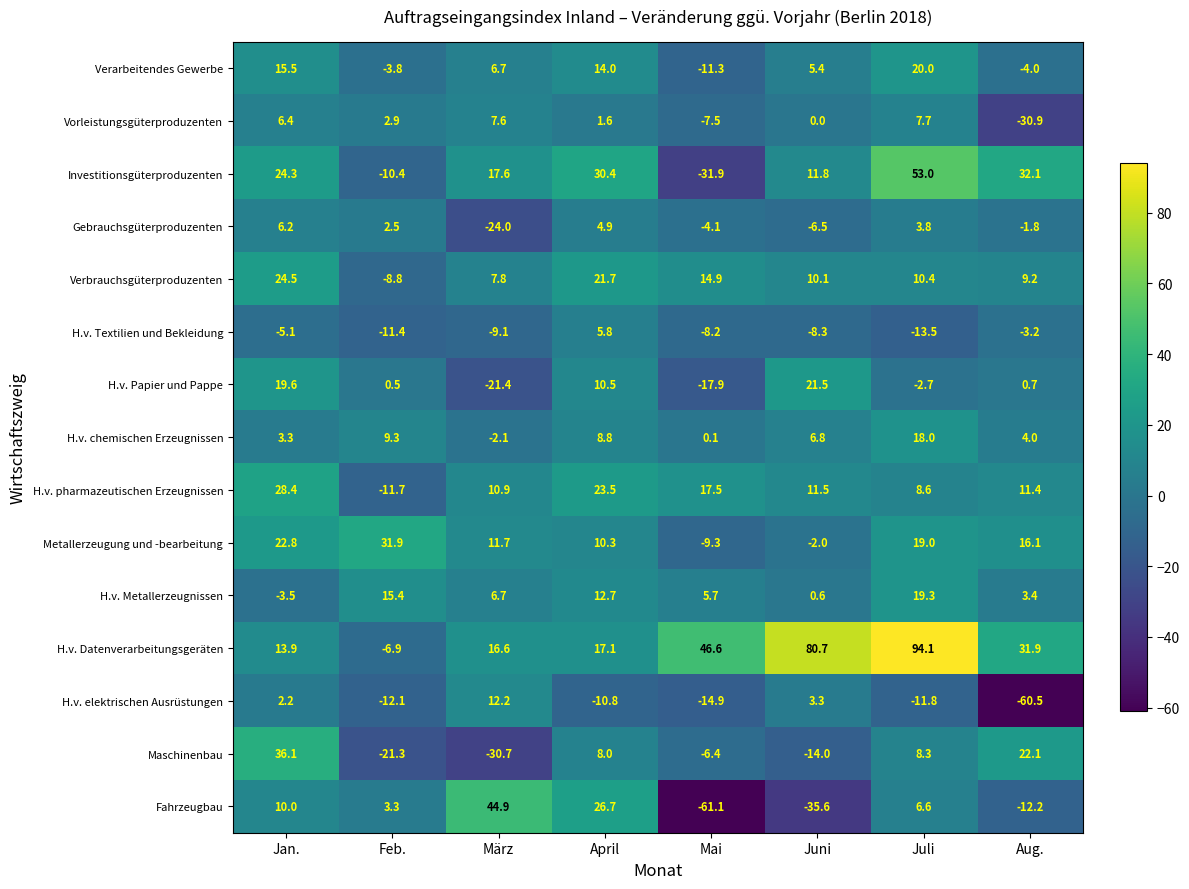

The value of H.v. pharmazeutischen Erzeugnissen at Juni is 17.6. True or false?

False